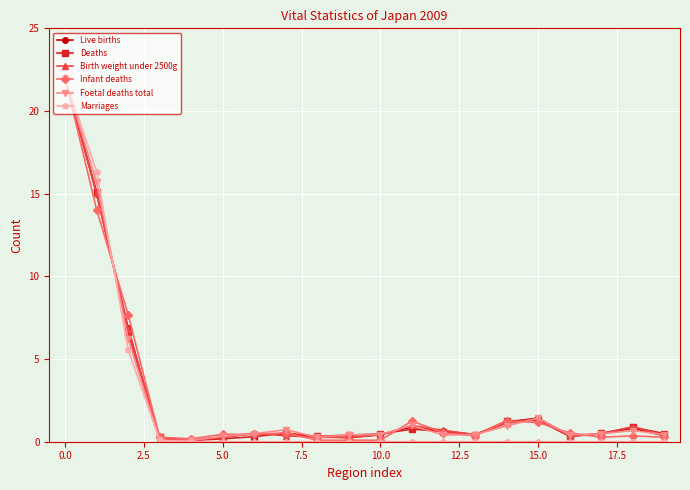

Which series has the widest spread of values?

Marriages